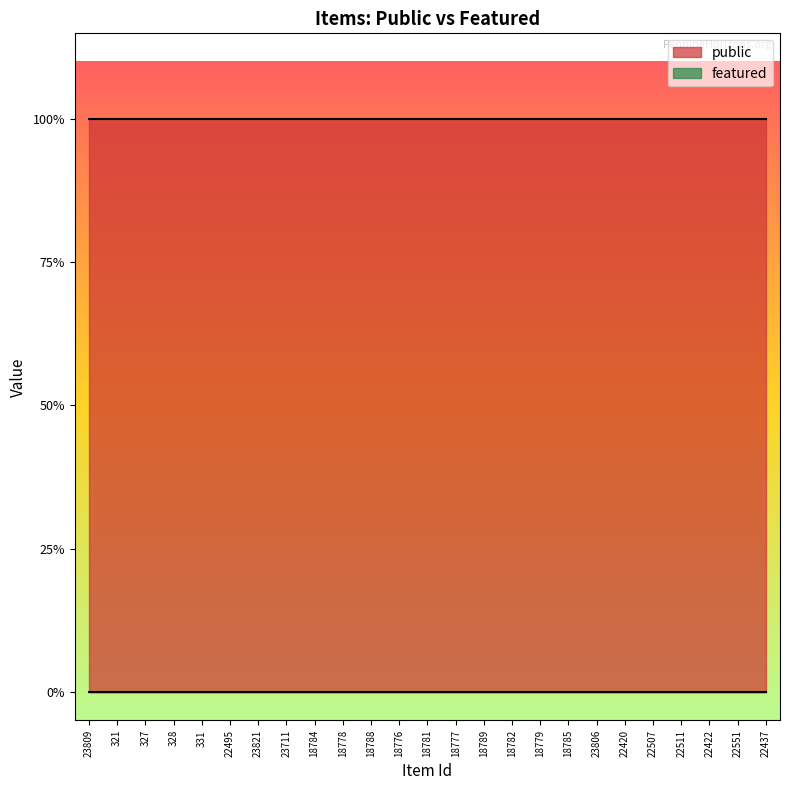

At which category is the sum across all series the highest?

23809